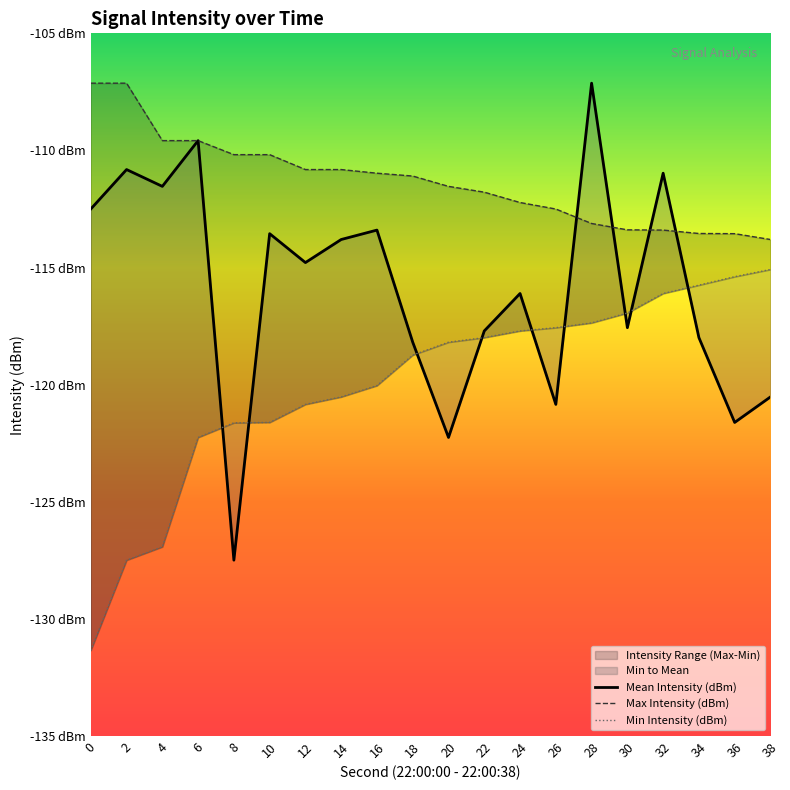

At how many categories does at least one series exceed -127?

20